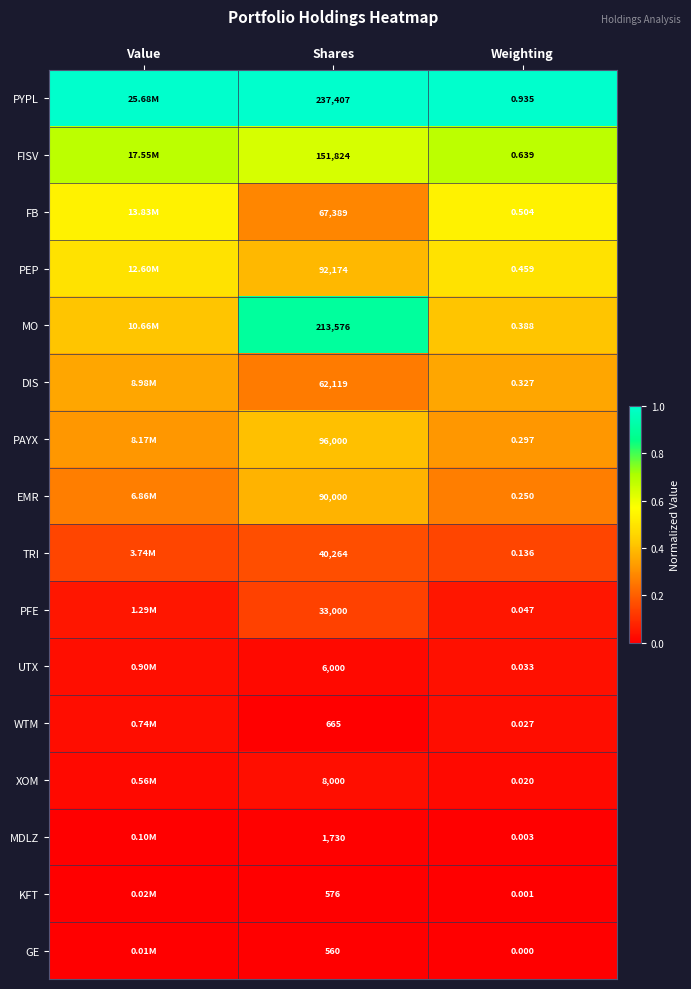

Rank the series at Shares from highest to lowest value.

PYPL, MO, FISV, PAYX, PEP, EMR, FB, DIS, TRI, PFE, XOM, UTX, MDLZ, WTM, KFT, GE